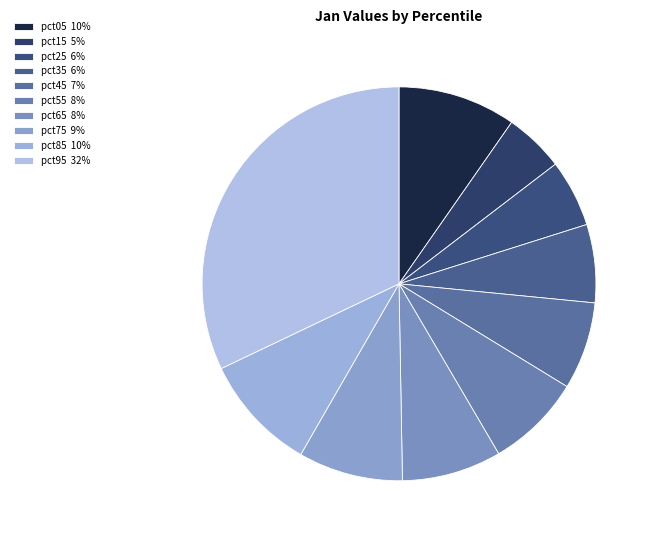

Which slice is the smallest?

pct15